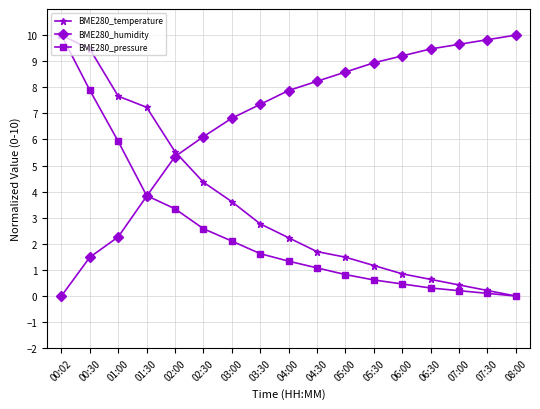

After their last crossing, which series has the higher values: BME280_temperature or BME280_humidity?

BME280_humidity